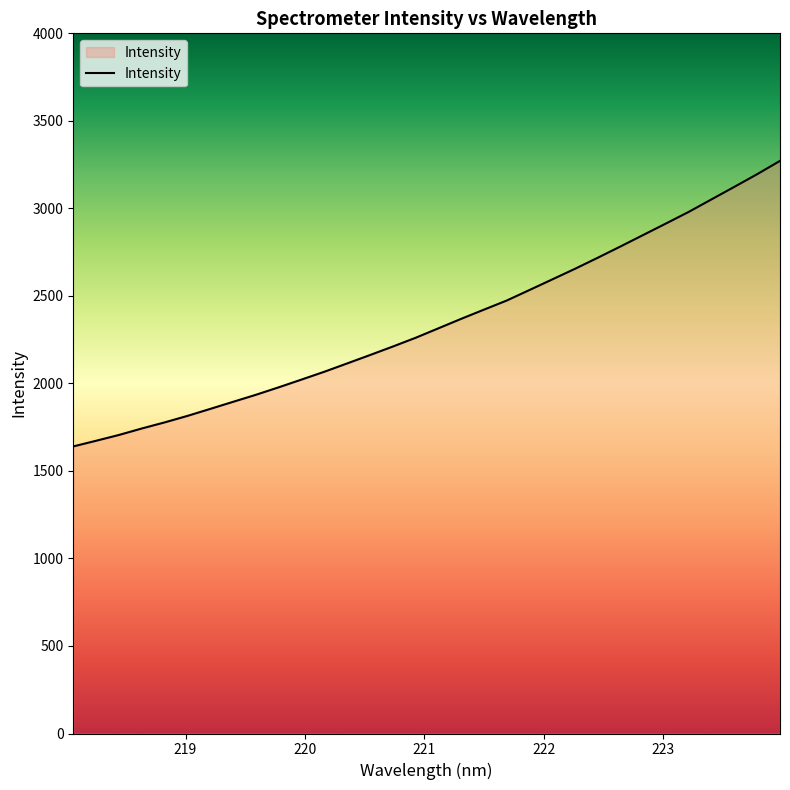

True or false: the data has more than 0 interior local peaks.

False